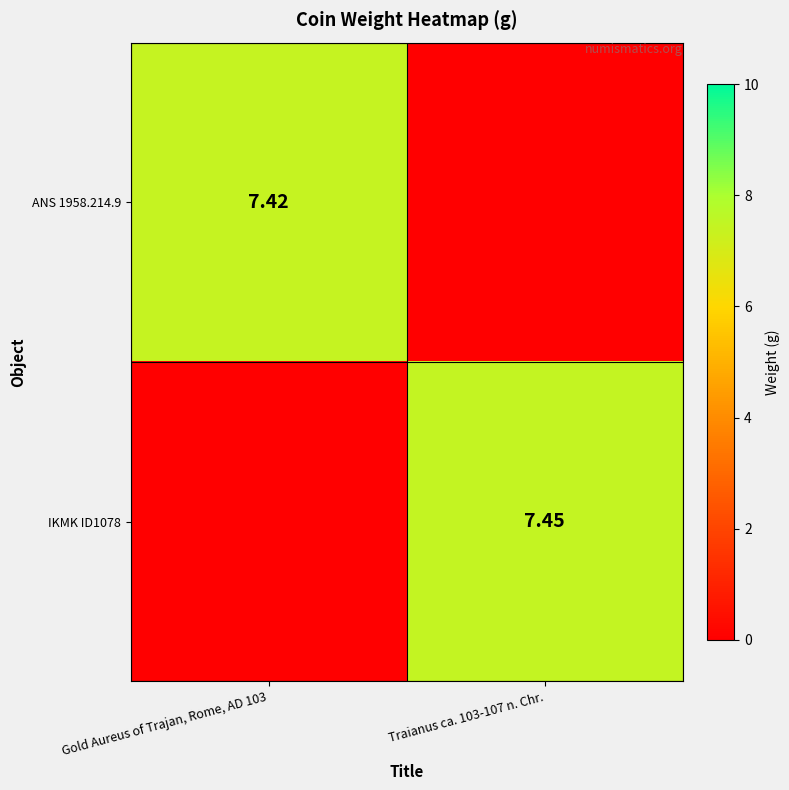

The ANS 1958.214.9 series shows 0.0 at Traianus ca. 103-107 n. Chr.. True or false?

True